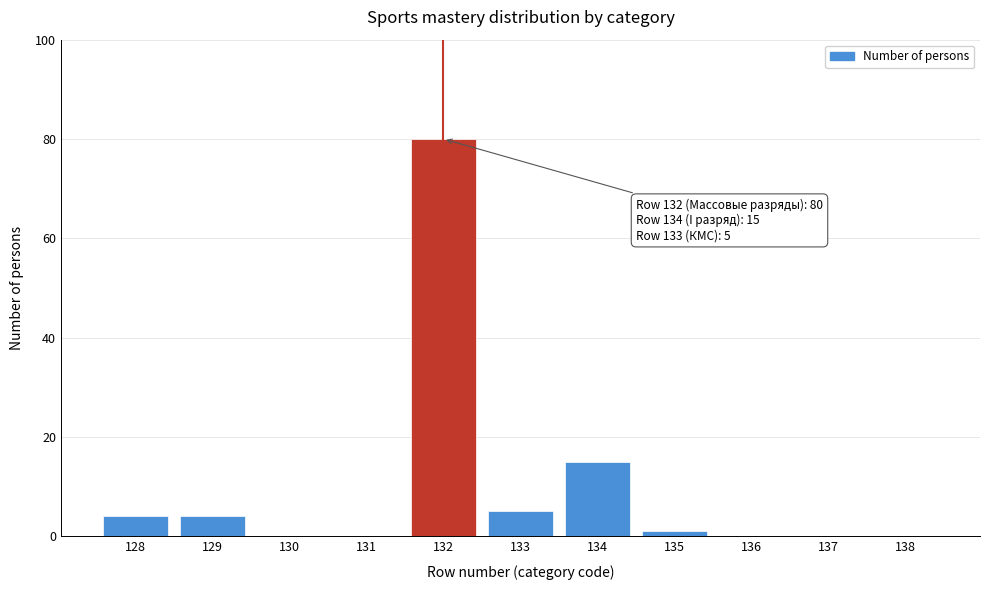

Reading left to right, list all the values displayed in this chart.

128=4	129=4	130=0	131=0	132=80	133=5	134=15	135=1	136=0	137=0	138=0